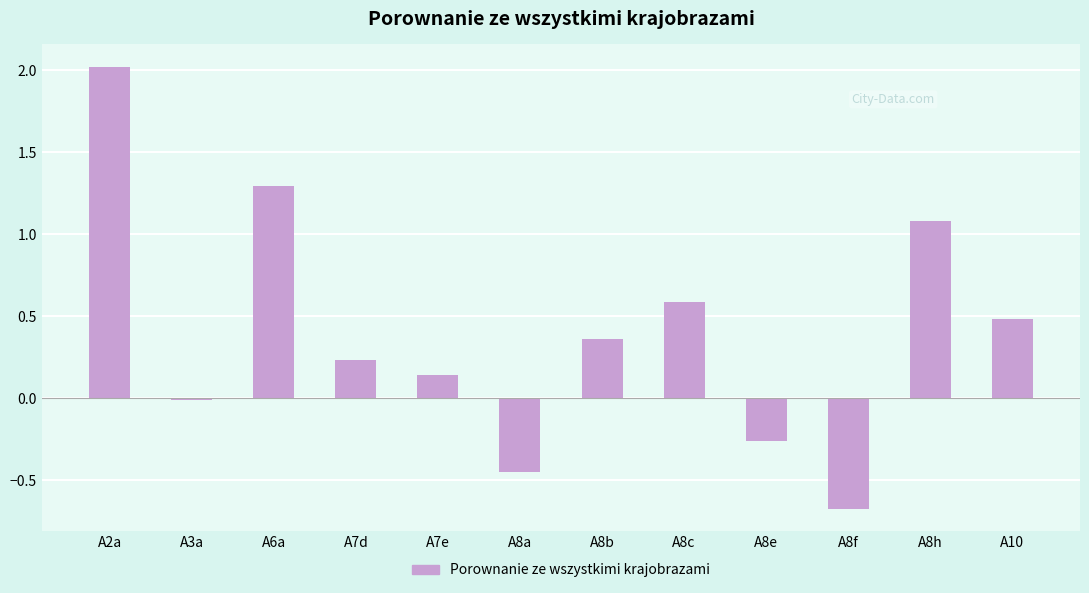

At which label is the value closest to 0?

A3a